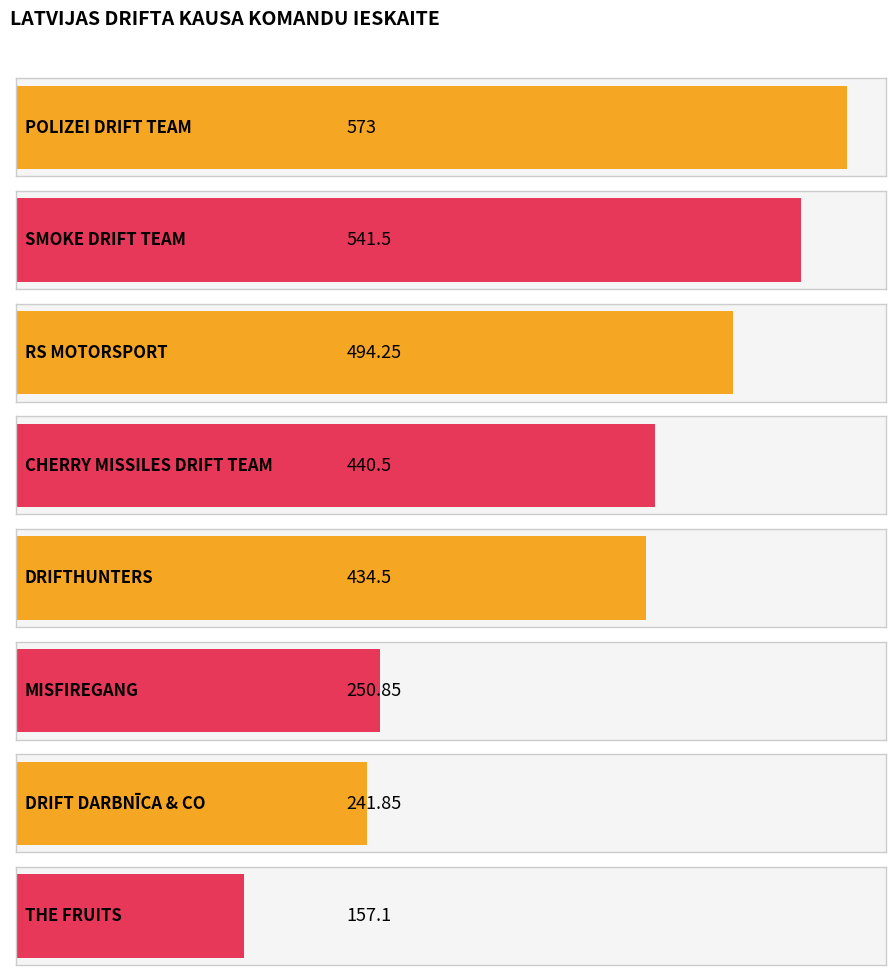

What is the label of the 8th bar from the right?

POLIZEI DRIFT TEAM